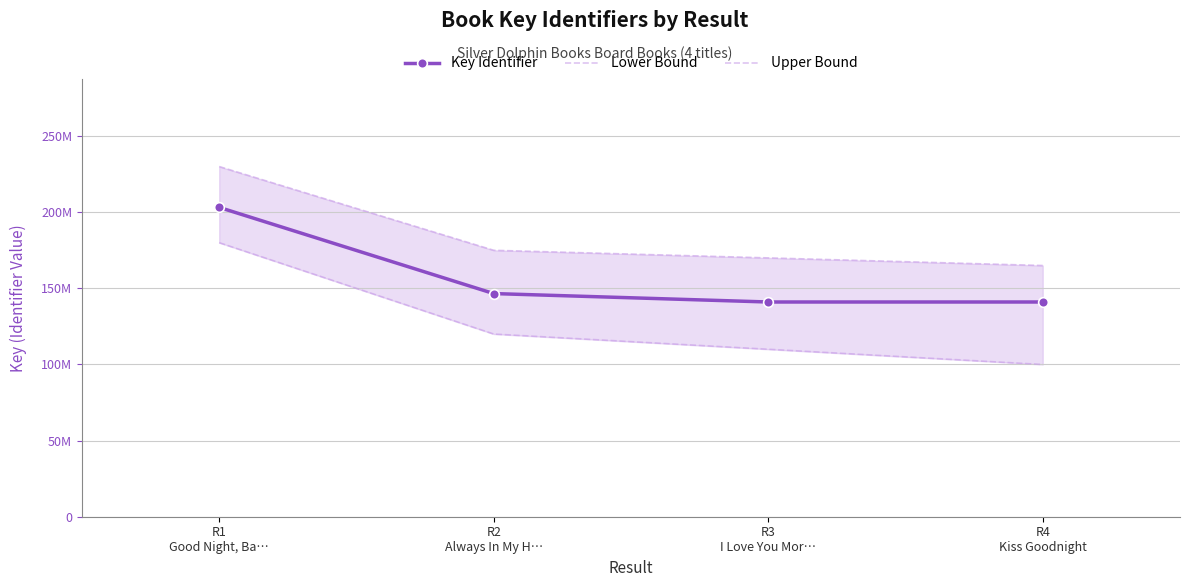

What is the total value across all series at R2
Always In My H…?

441575527